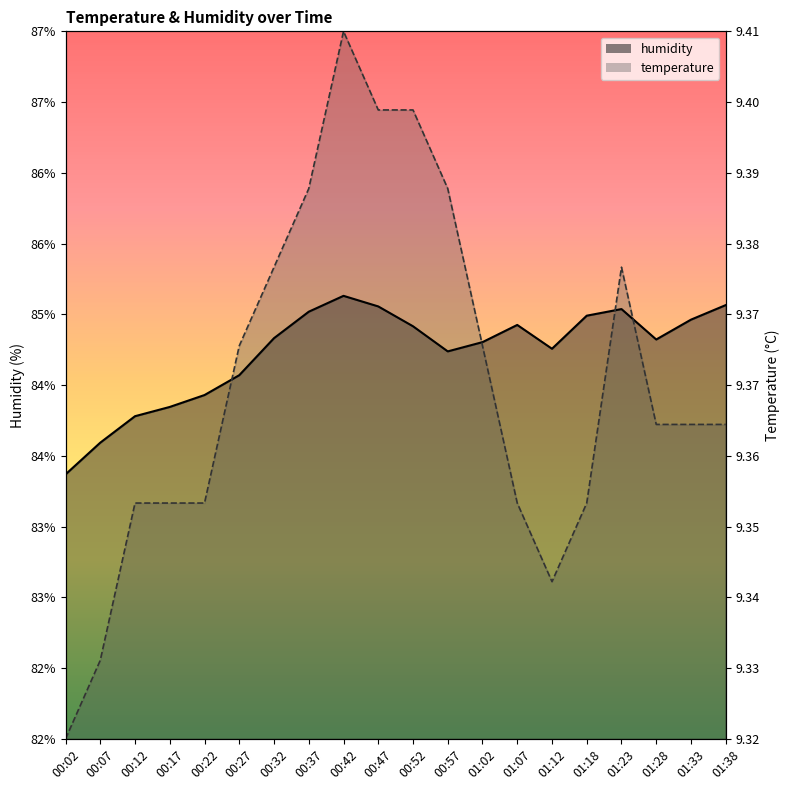

Which series has the largest total across all categories?

humidity